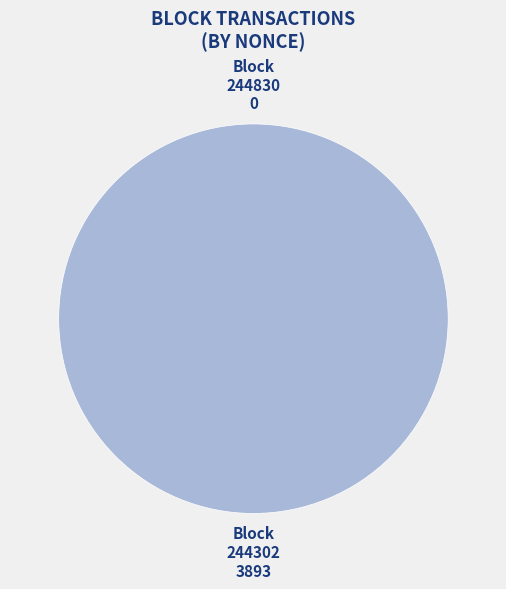

How many slices are in this pie chart?

2